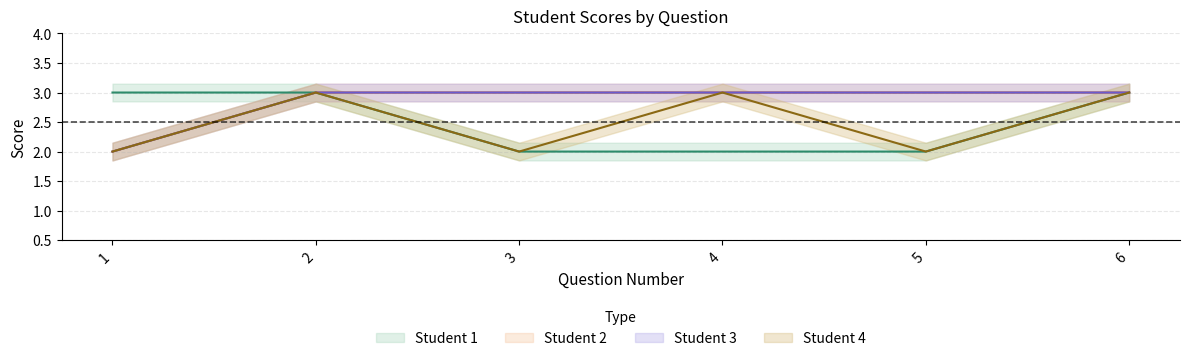

True or false: Student 3 has a value of 3 at 3.

True